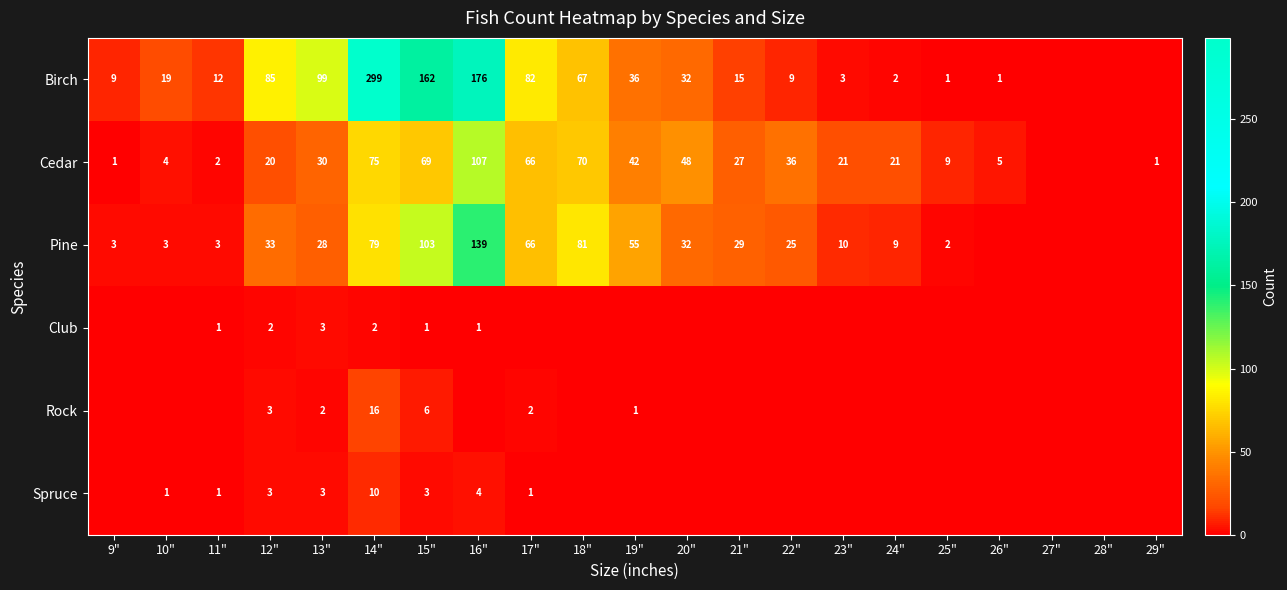

The Cedar series shows 26 at 17". True or false?

False